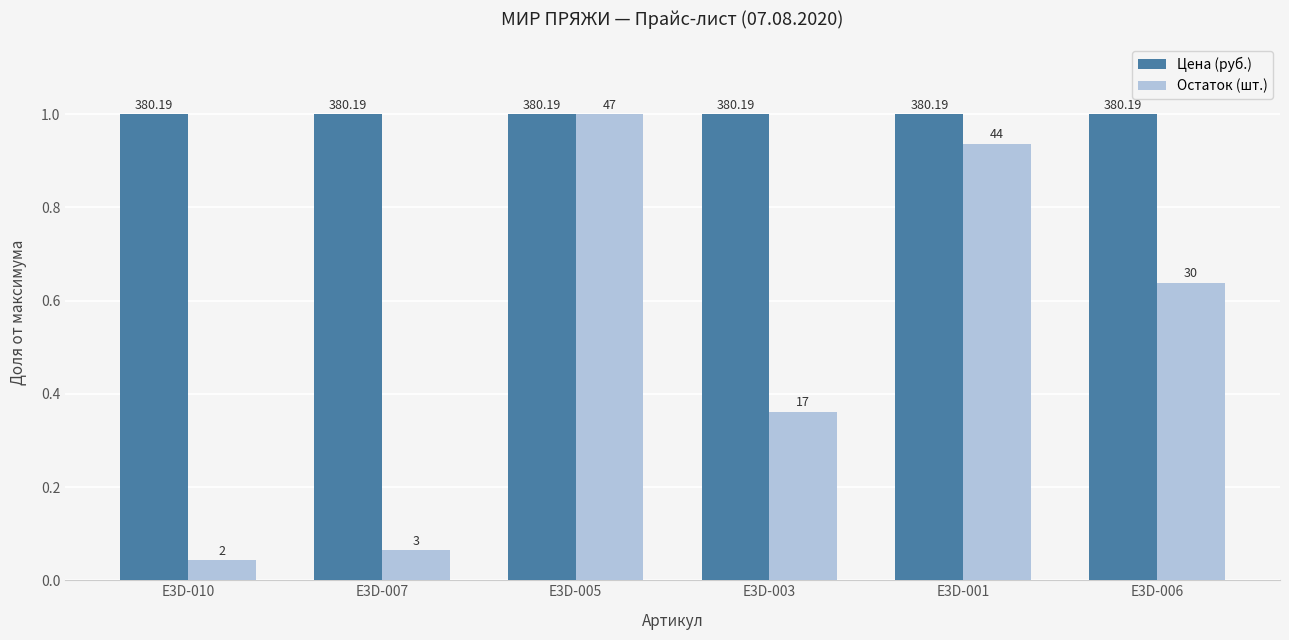

Does the chart contain stacked bars?

No